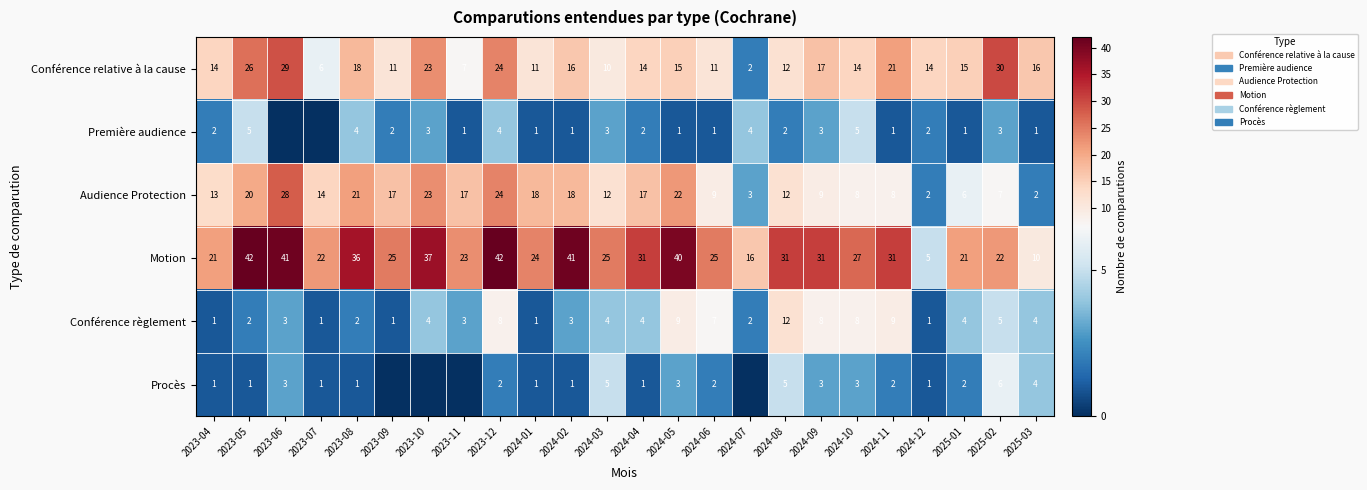

How many data points in Conférence relative à la cause are less than 15?

12